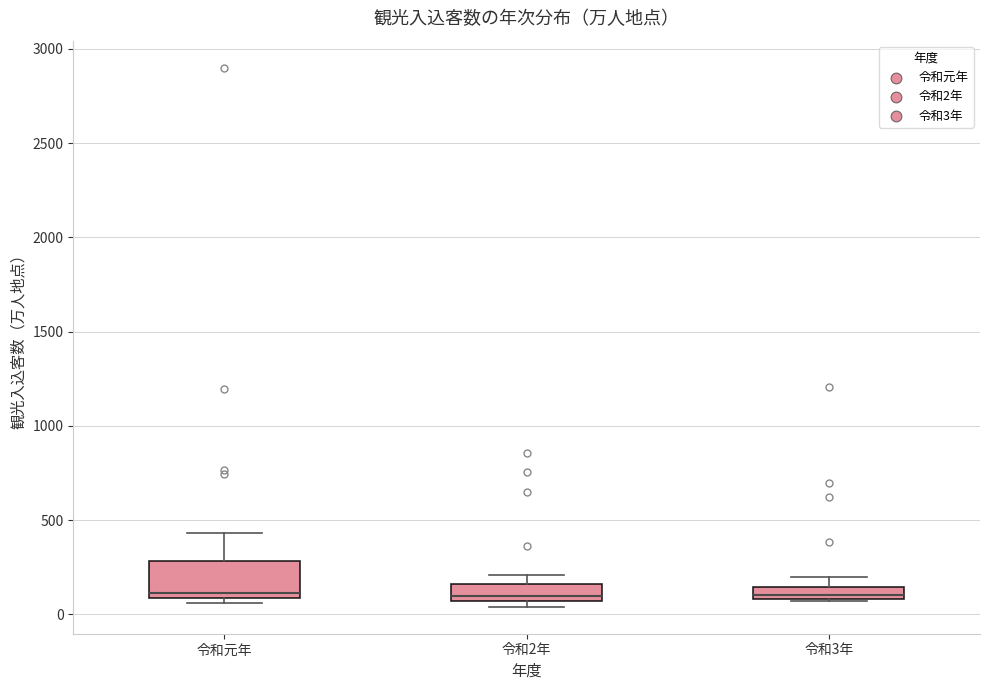

Comparing the boxes themselves (not the whiskers), which one is the tallest?

令和元年